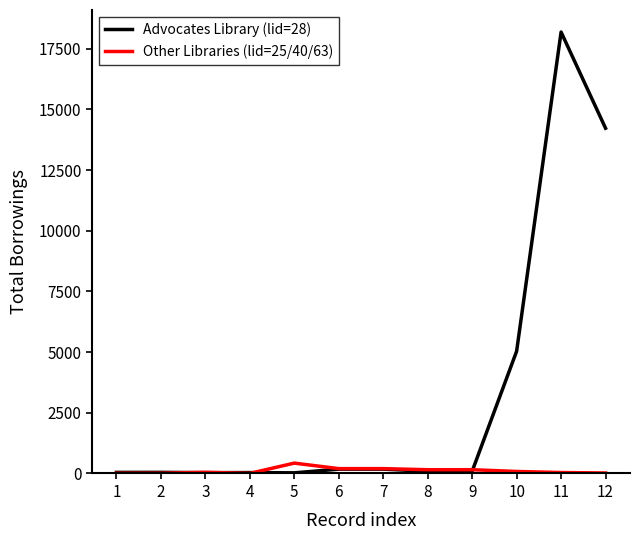

After their last crossing, which series has the higher values: Other Libraries (lid=25/40/63) or Advocates Library (lid=28)?

Advocates Library (lid=28)